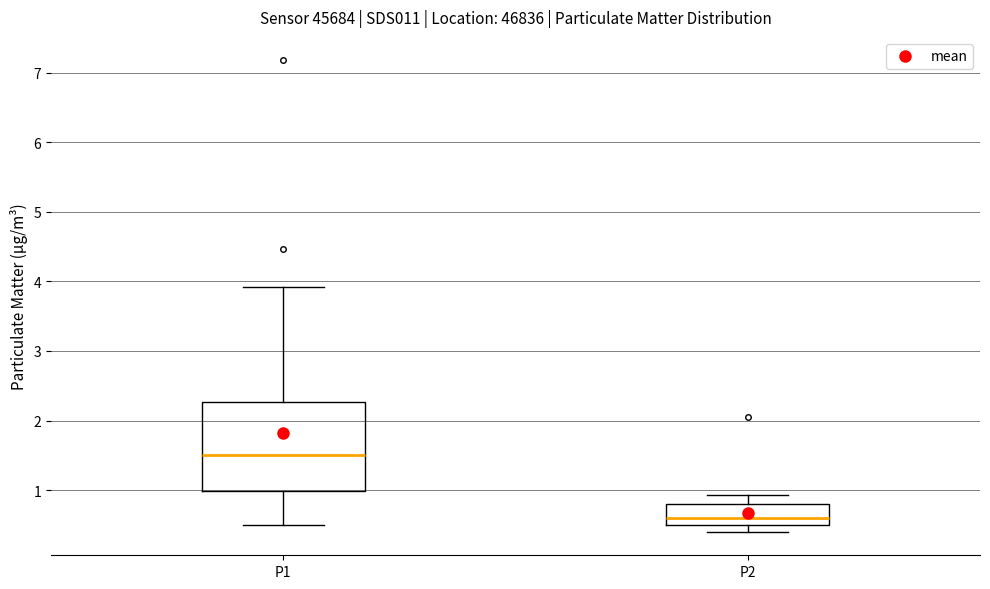

Where is the lower edge of the box for P1 on the y-axis? The values are not printed on the chart, so give them approximately, as read against the axis.

1.0